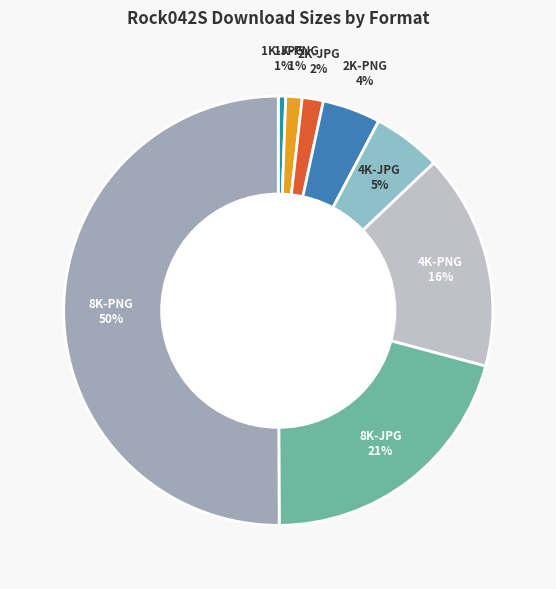

How many slices are in this pie chart?

8